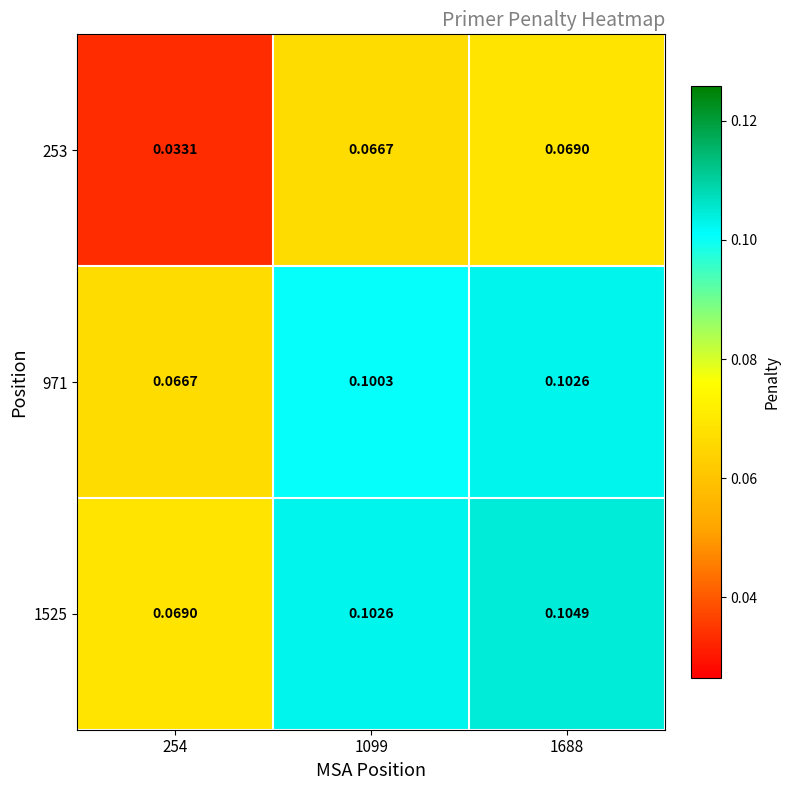

Reading left to right, extract all data points from this chart.

253: 254=0.0	1099=0.1	1688=0.1
971: 254=0.1	1099=0.1	1688=0.1
1525: 254=0.1	1099=0.1	1688=0.1